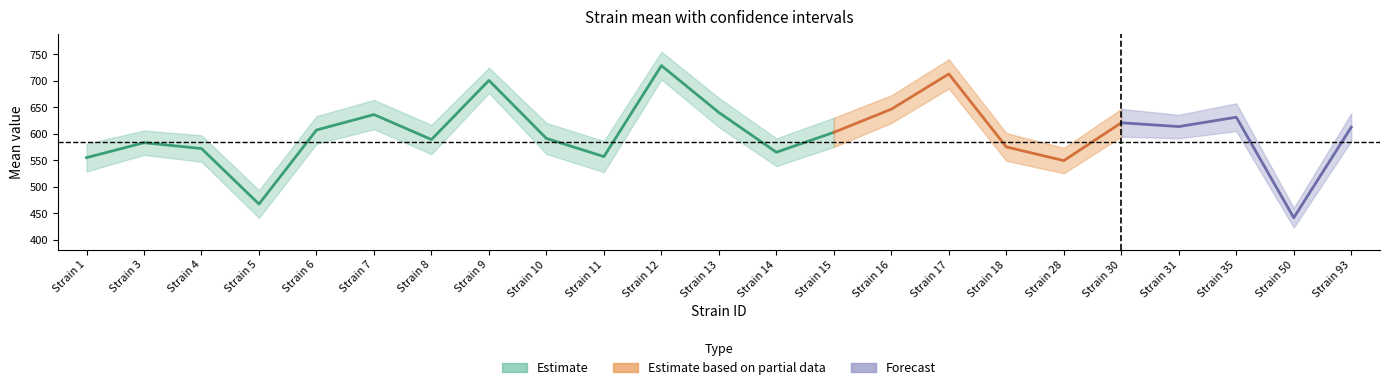

Is it true that uppercl equals 647.3 at 30?

True